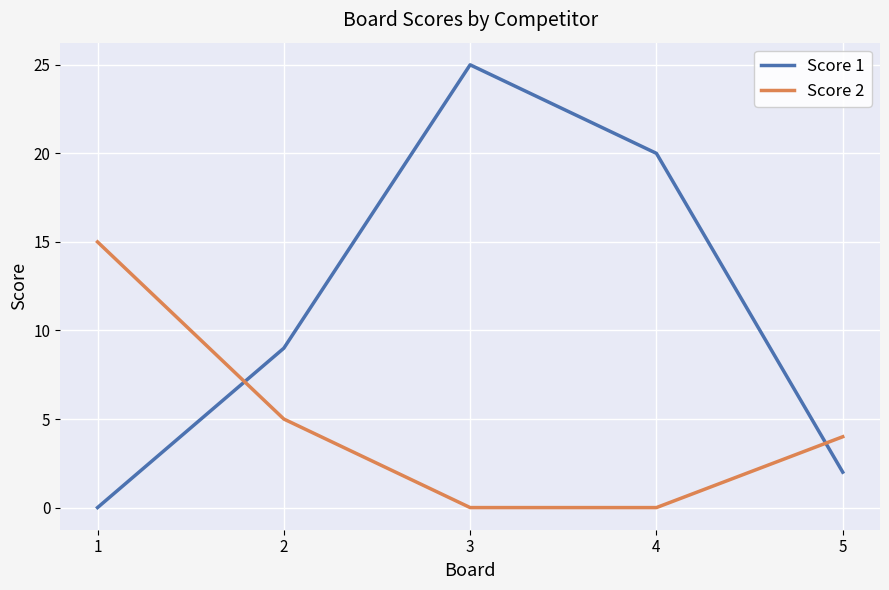

Where does the Score 2 series first go above 4?

1